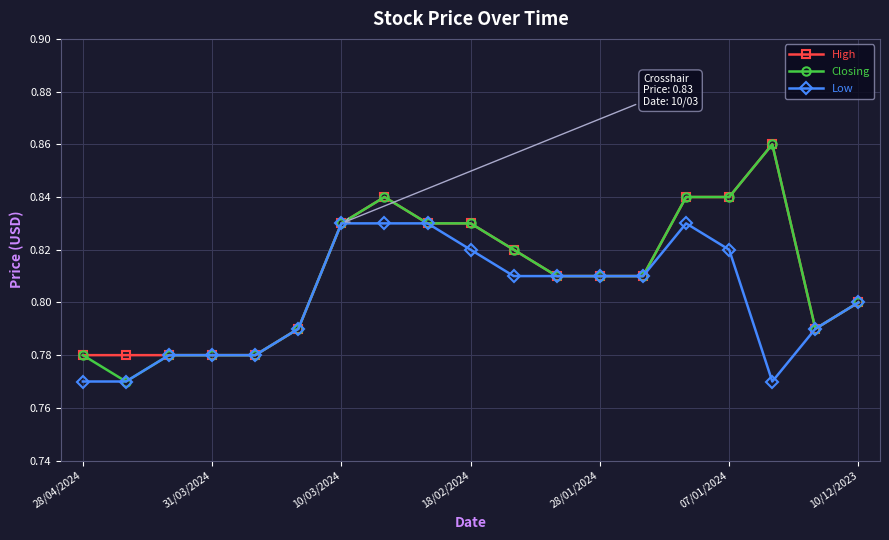

Which series has the widest spread of values?

Closing